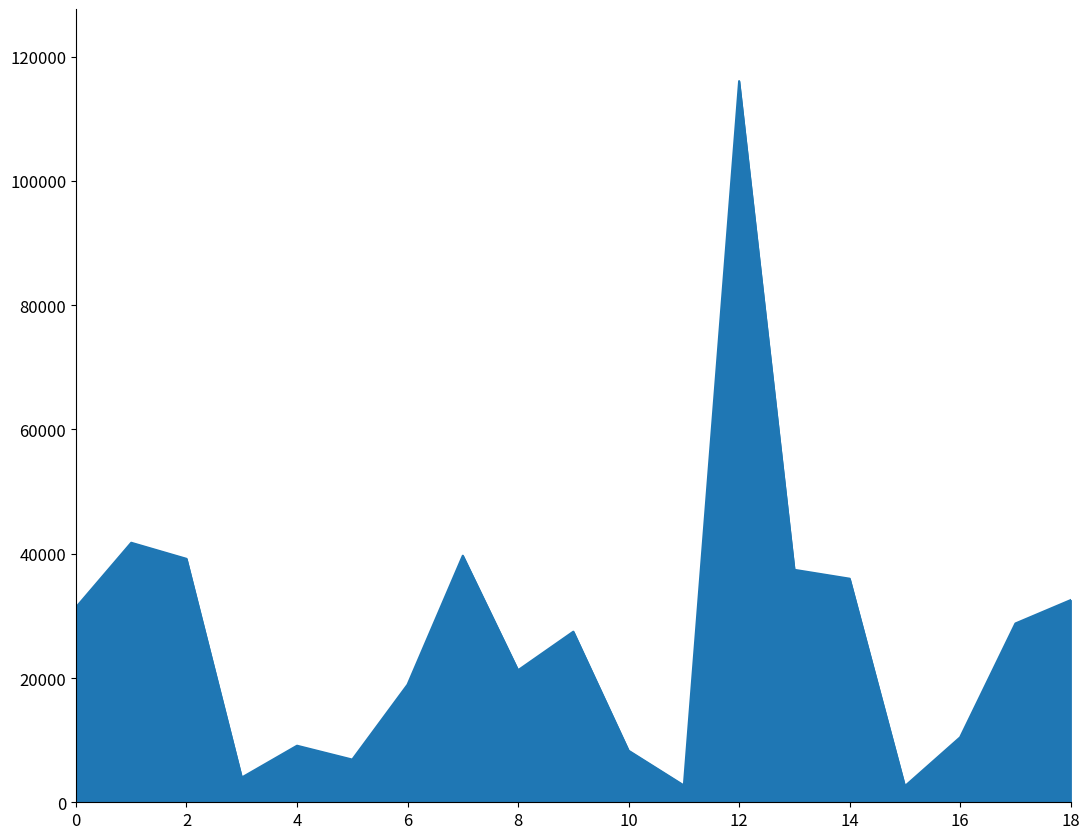

What is the greatest value displayed?

116066.4